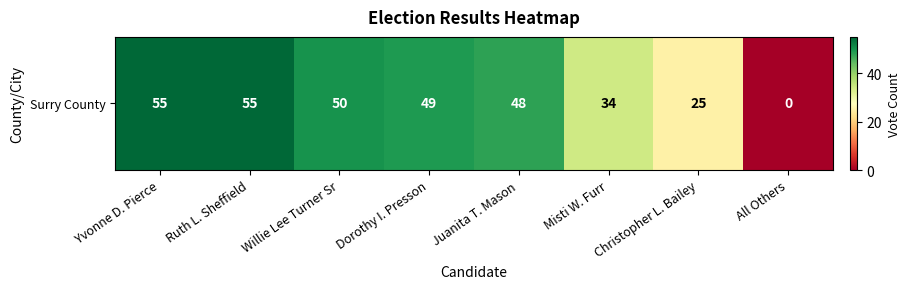

Reading right to left, transcribe all the data shown in this chart.

All Others=0	Christopher L. Bailey=25	Misti W. Furr=34	Juanita T. Mason=48	Dorothy I. Presson=49	Willie Lee Turner Sr=50	Ruth L. Sheffield=55	Yvonne D. Pierce=55